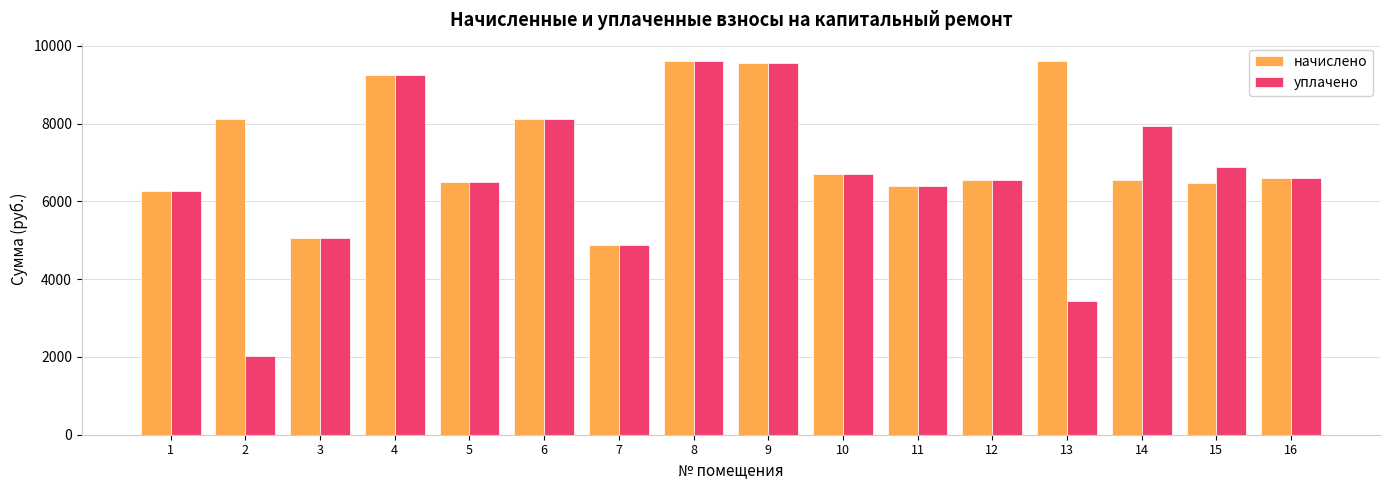

Rank the series by their average value, from lowest to highest.

уплачено, начислено